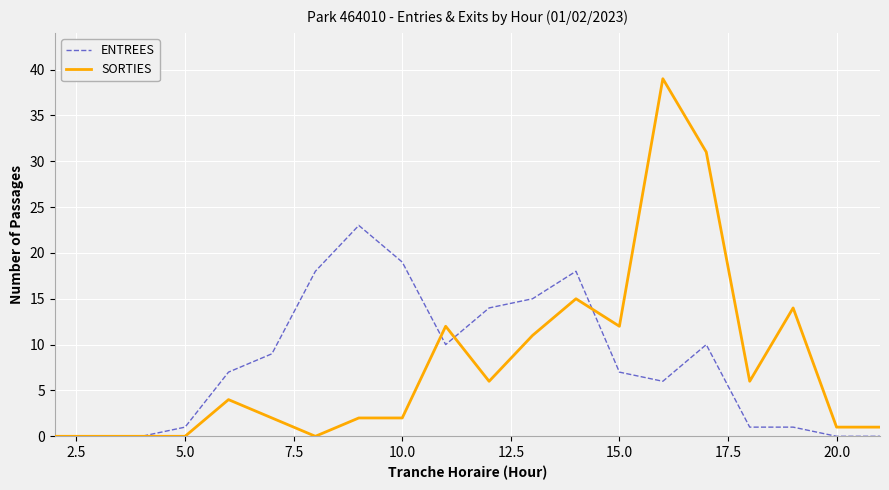

What is the average value of the SORTIES series?

8